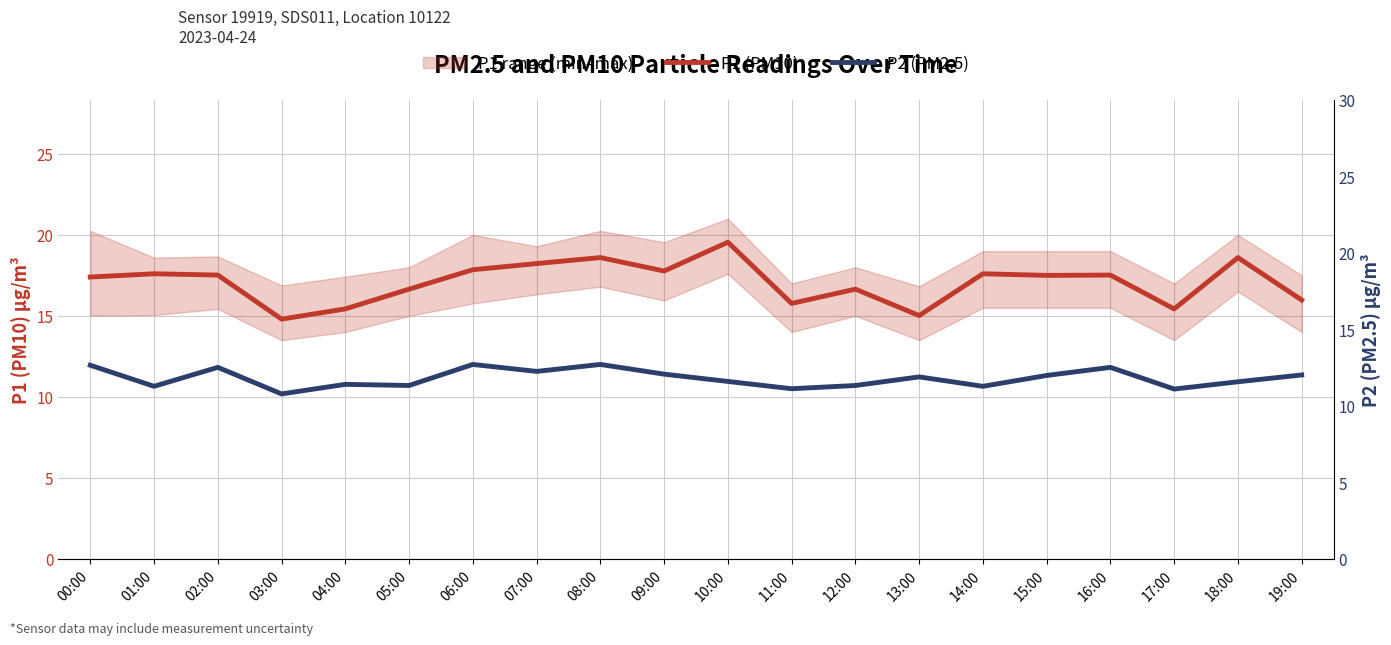

List the labels in order of P1 (PM10) value, largest first.

10:00, 08:00, 18:00, 07:00, 06:00, 09:00, 01:00, 14:00, 02:00, 16:00, 15:00, 00:00, 05:00, 12:00, 19:00, 11:00, 04:00, 17:00, 13:00, 03:00